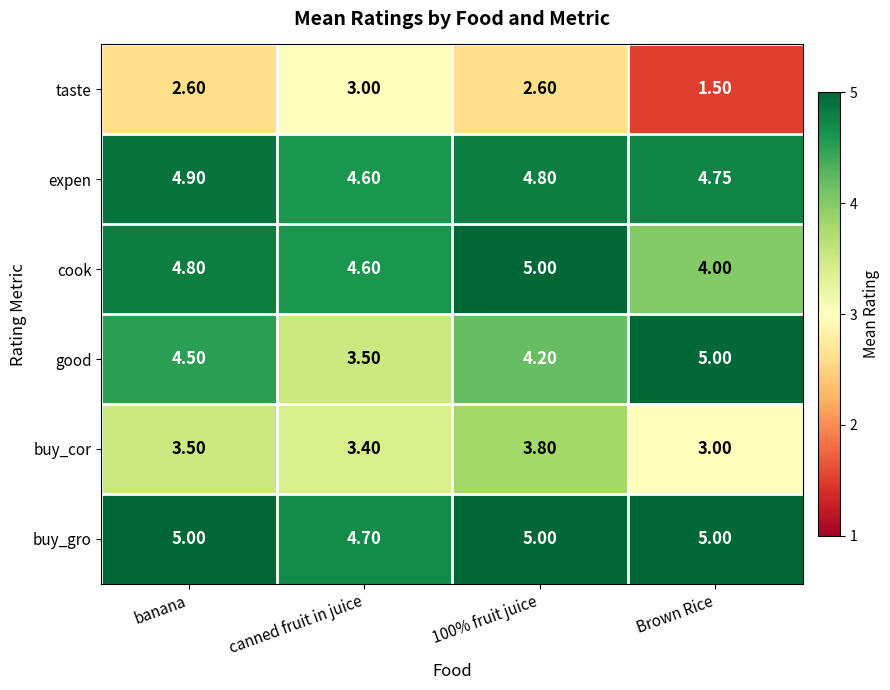

What is the spread (max minus min) of values at Brown Rice?

3.5